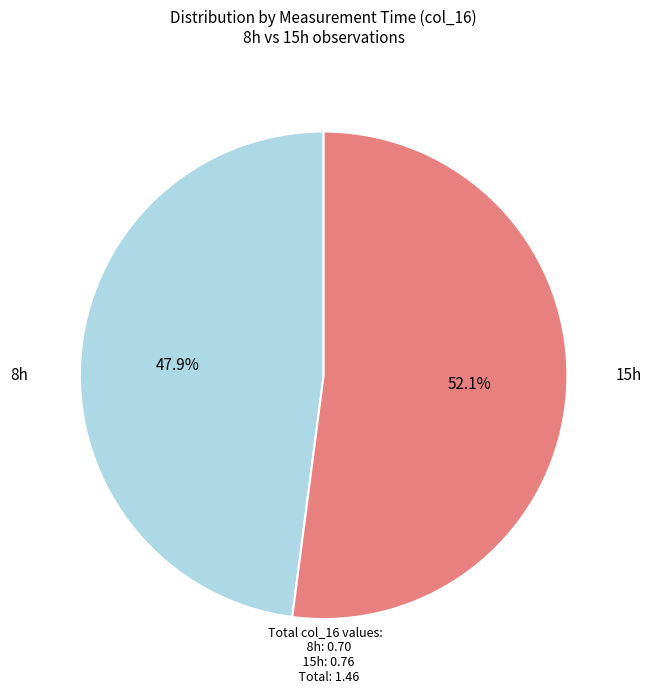

Does any single category account for the majority?

Yes